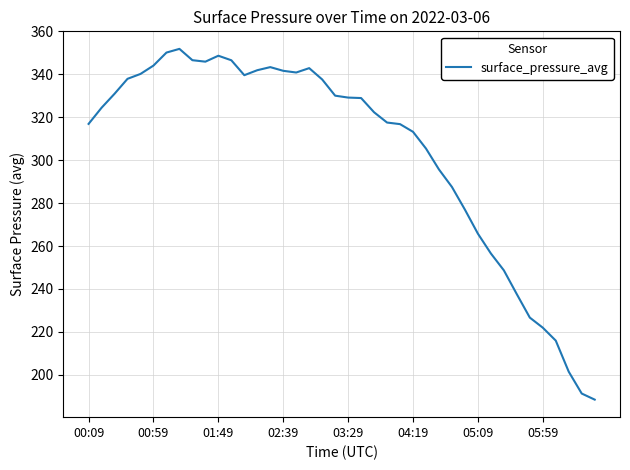

What is the maximum value shown in the chart?

351.9